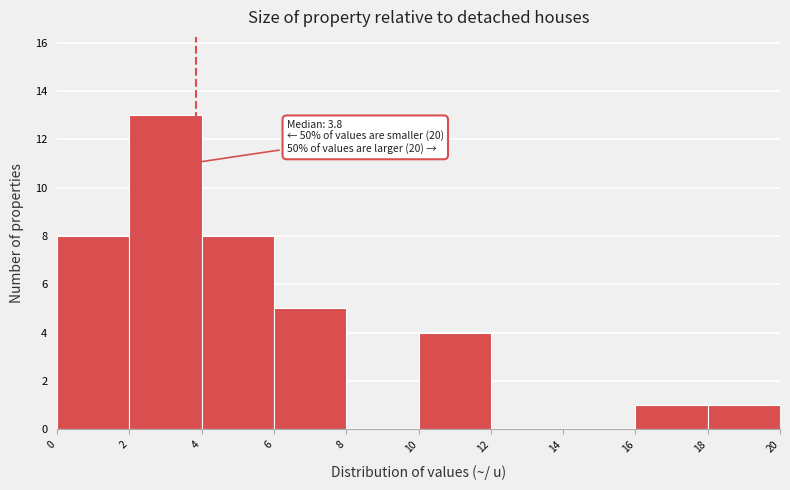

Which range on the x-axis has the tallest bar?

2 to 4